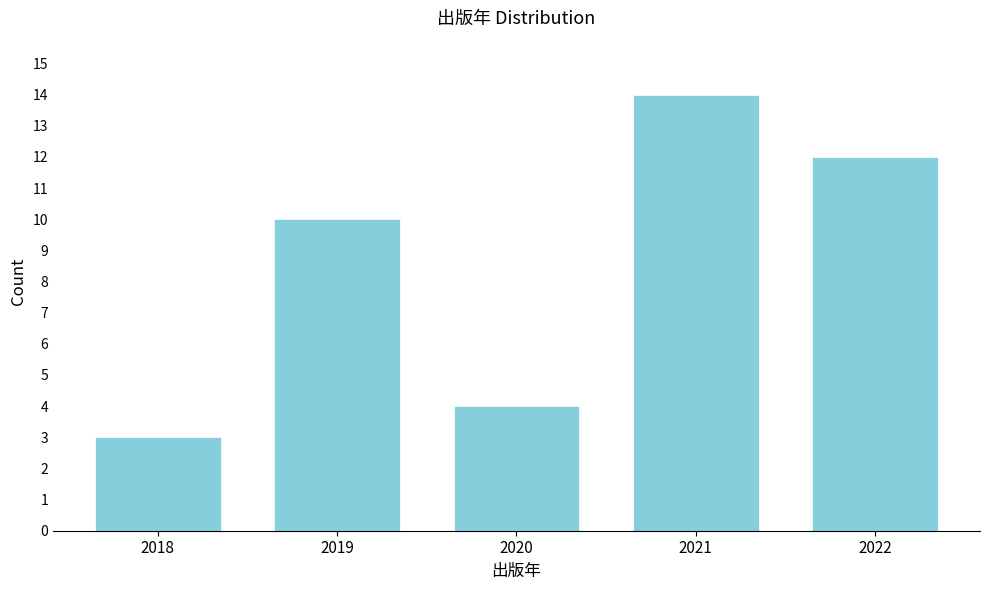

Reading right to left, list all the values displayed in this chart.

2022=12	2021=14	2020=4	2019=10	2018=3